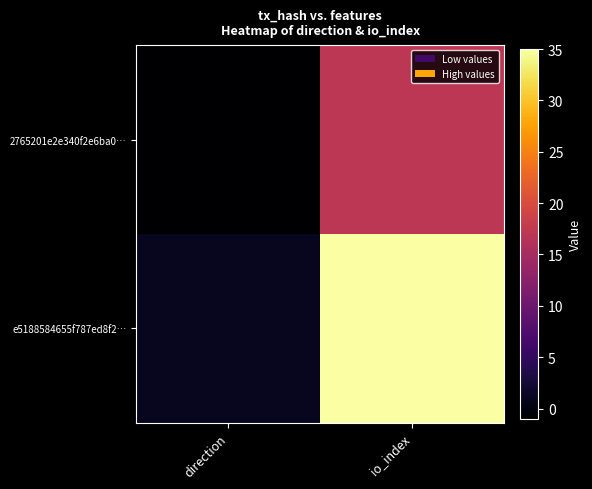

Reading left to right, transcribe all the data shown in this chart.

2765201e2e340f2e6ba0…: direction=-1	io_index=17
e5188584655f787ed8f2…: direction=1	io_index=35